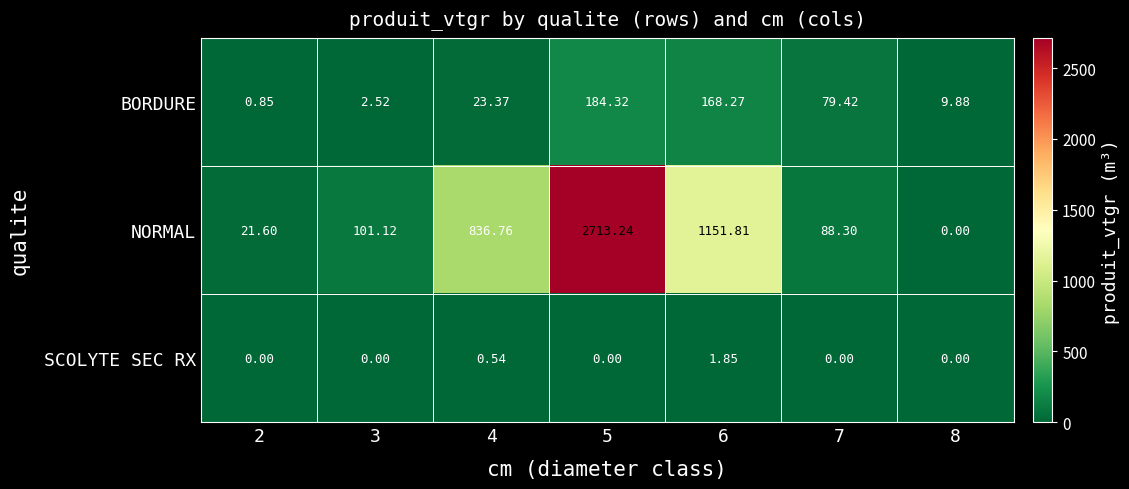

Which series changed the most between 3 and 4?

NORMAL